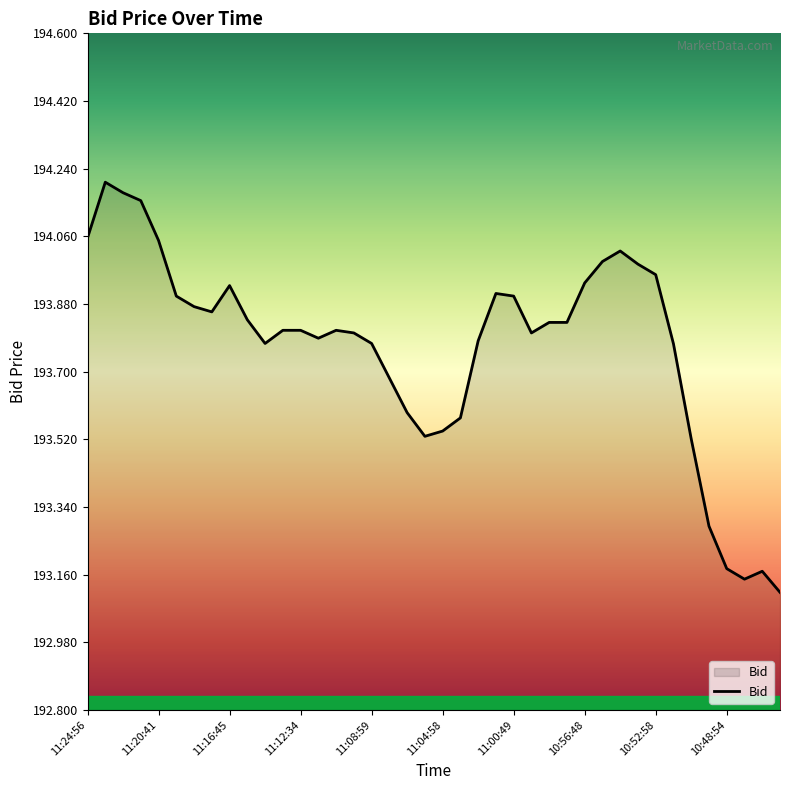

What is the difference between the maximum and minimum values?

1.1